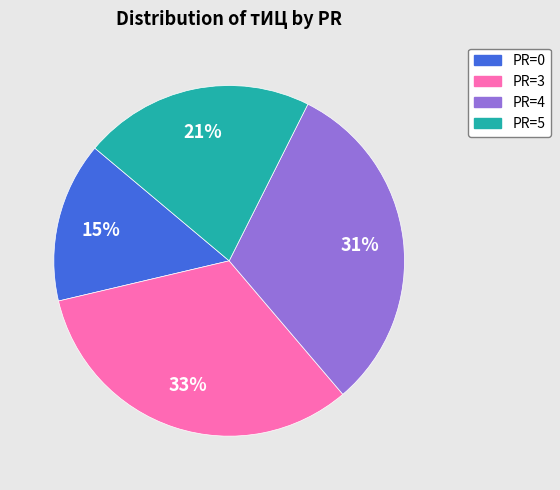

Rank the categories by value from highest to lowest.

PR=3, PR=4, PR=5, PR=0